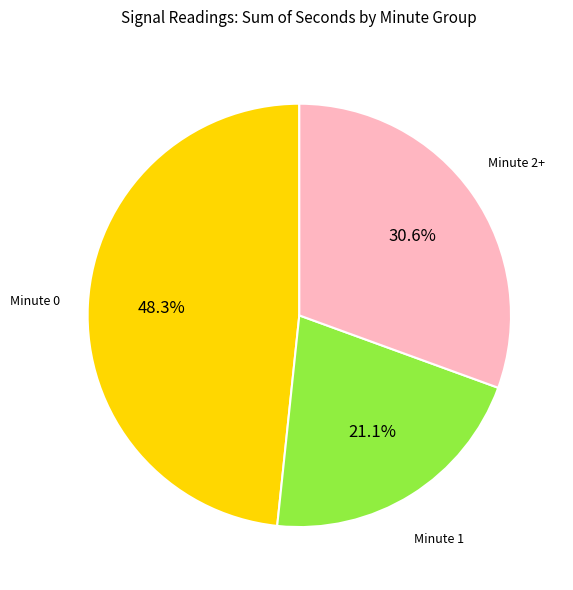

Does any single category account for the majority?

No